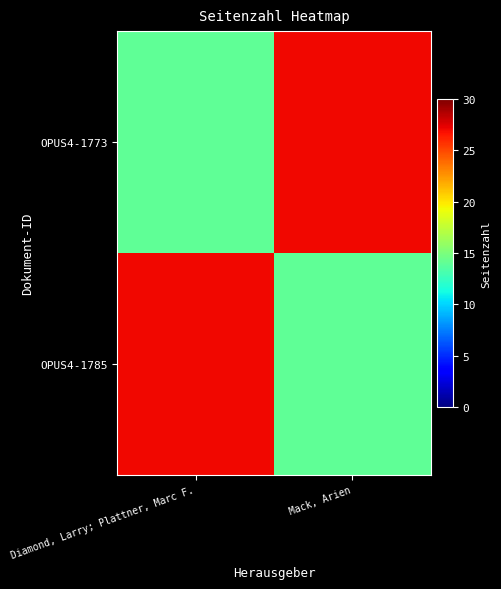

Which series has the largest range (max minus min)?

OPUS4-1773